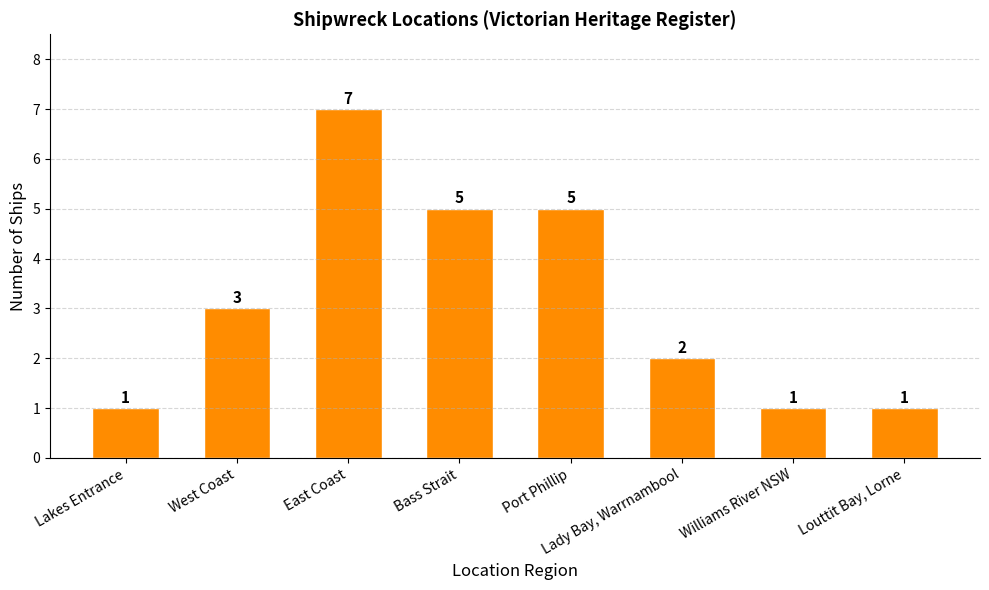

Reading right to left, what are all the values shown in this chart?

Louttit Bay, Lorne=1	Williams River NSW=1	Lady Bay, Warrnambool=2	Port Phillip=5	Bass Strait=5	East Coast=7	West Coast=3	Lakes Entrance=1